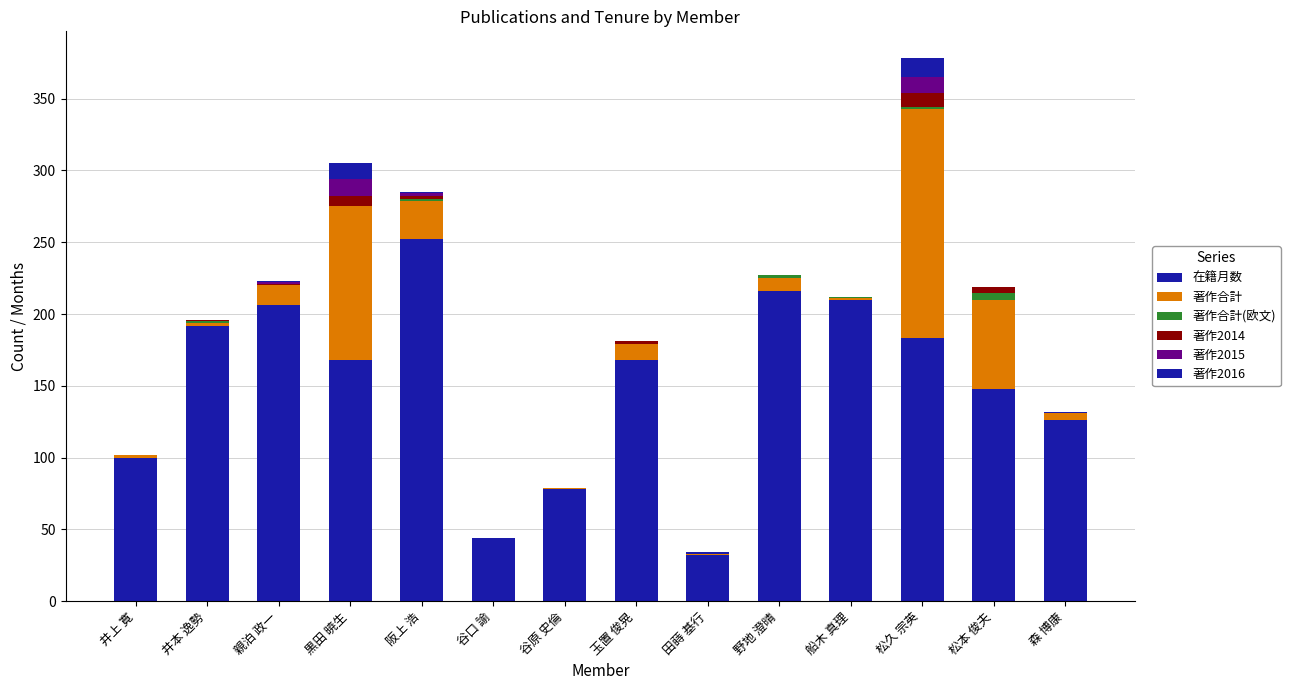

Which series has the largest total across all categories?

在籍月数